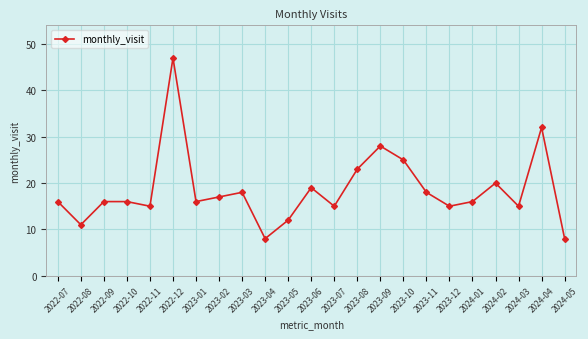

What is the greatest value displayed?

47